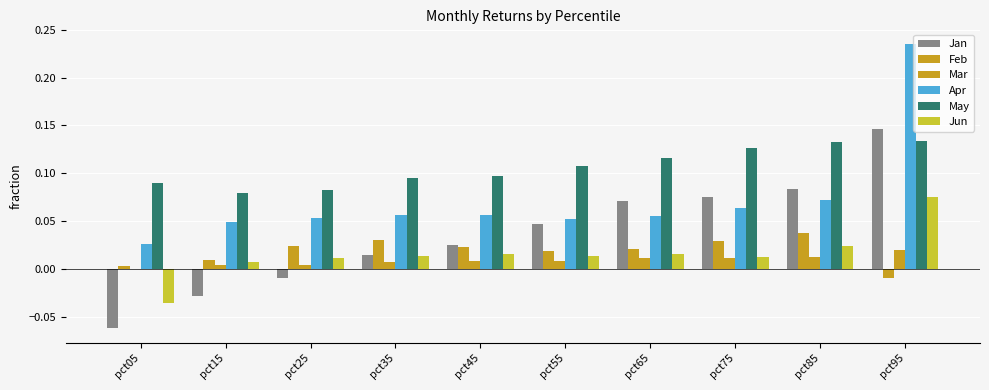

At which label does Apr reach its peak?

pct95